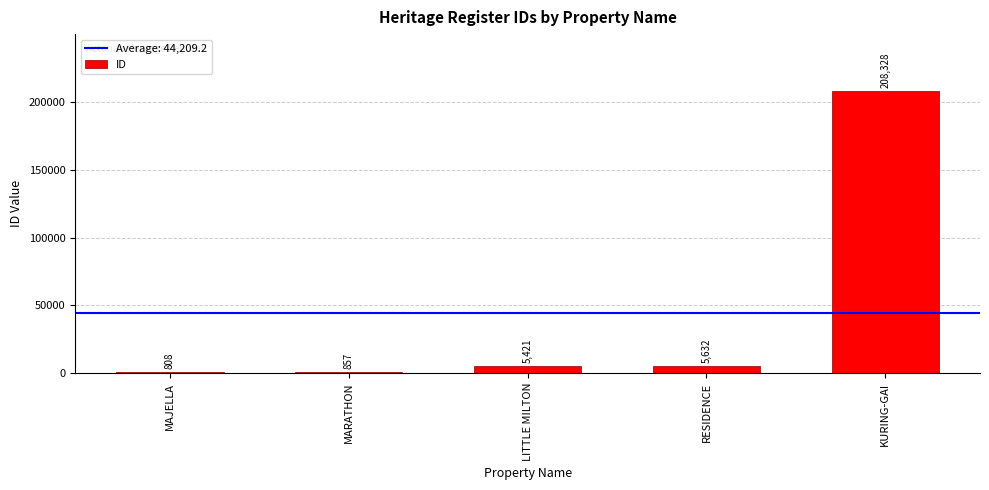

How many data points are less than 5421?

2